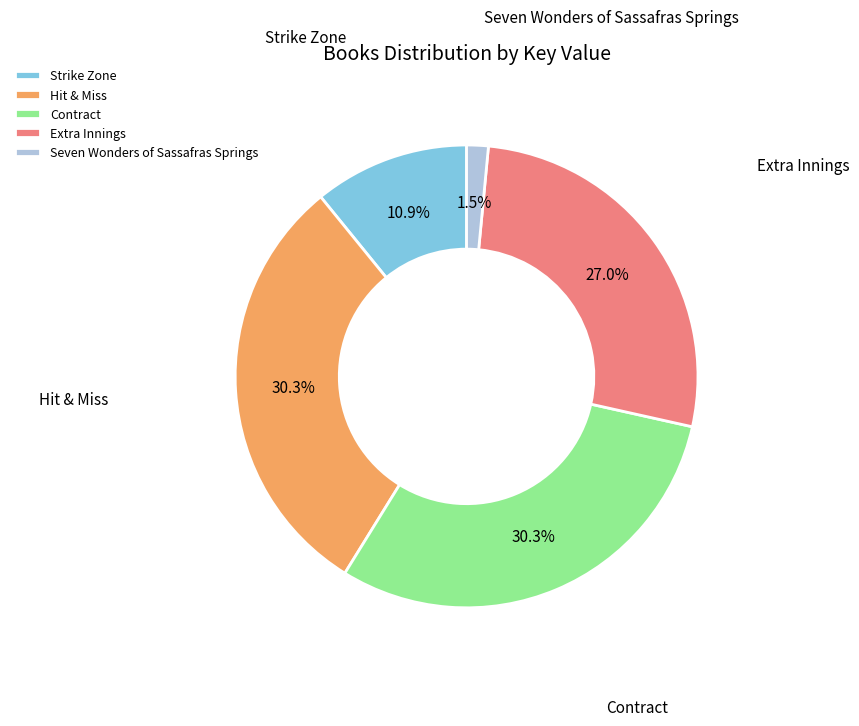

Between Strike Zone and Contract, which is larger?

Contract